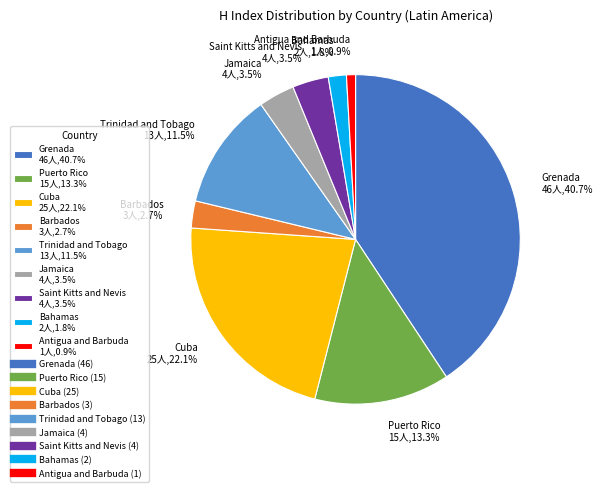

Is there any slice that represents more than half of the pie?

No